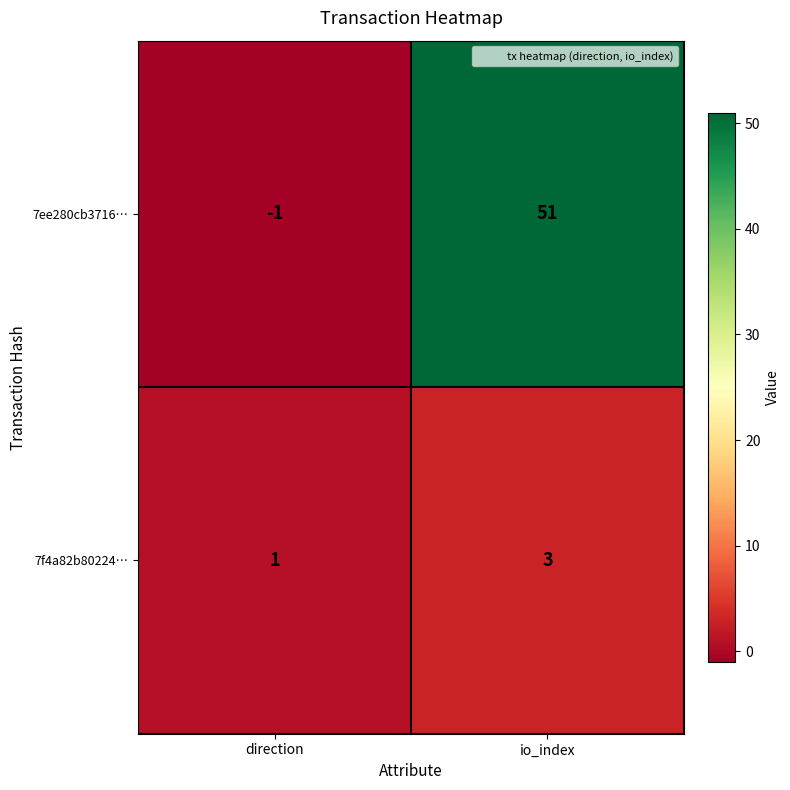

Reading right to left, list all the values displayed in this chart.

7ee280cb3716…: 51	-1
7f4a82b80224…: 3	1